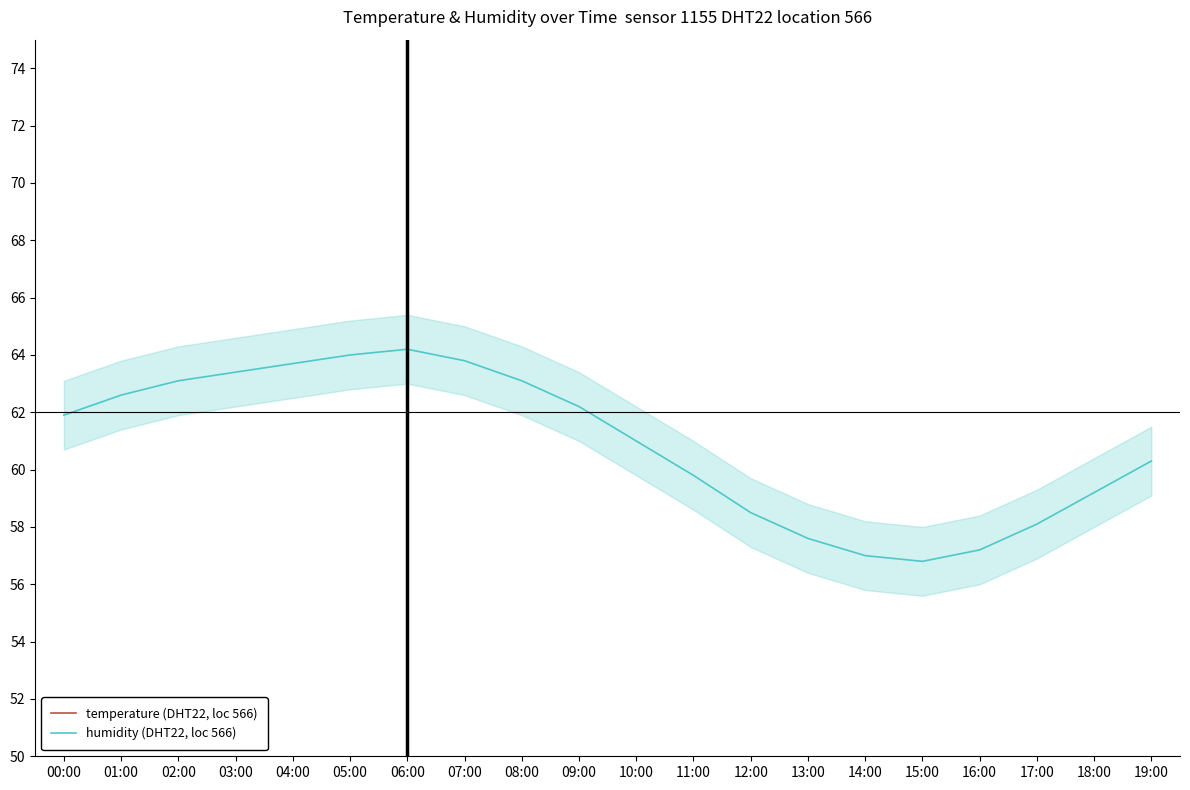

At which category is the sum across all series the highest?

06:00